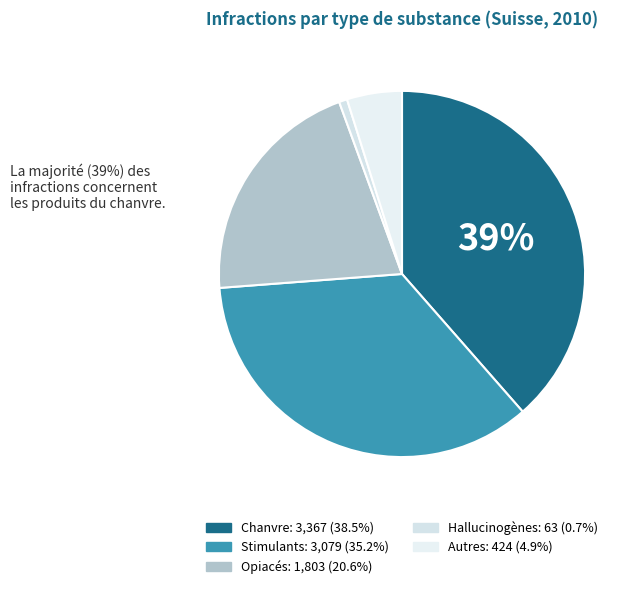

How many slices are in this pie chart?

5